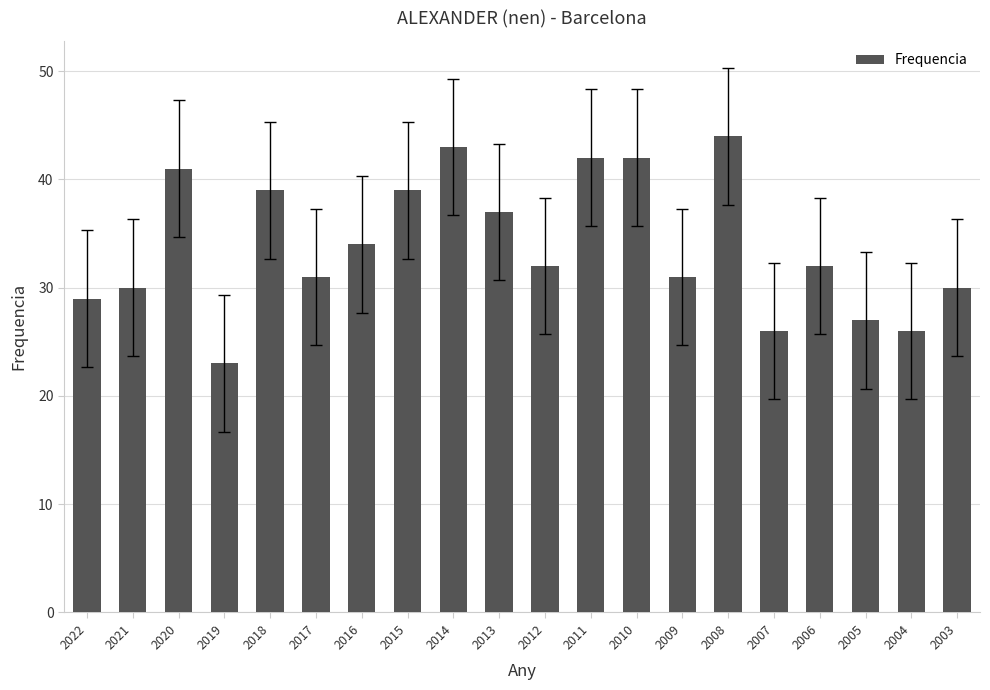

What is the difference between the maximum and minimum values?

21